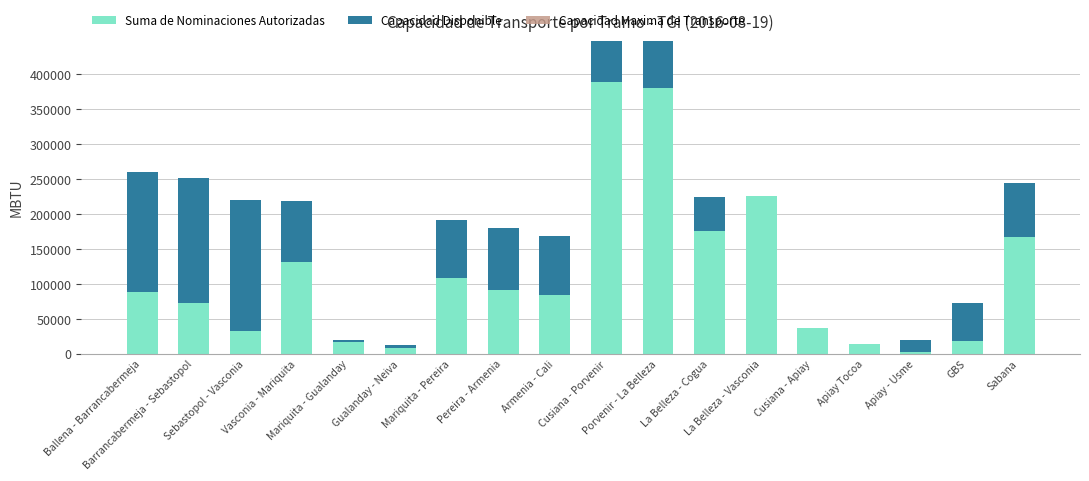

What is the highest value of the Suma de Nominaciones Autorizadas series?

389218.0